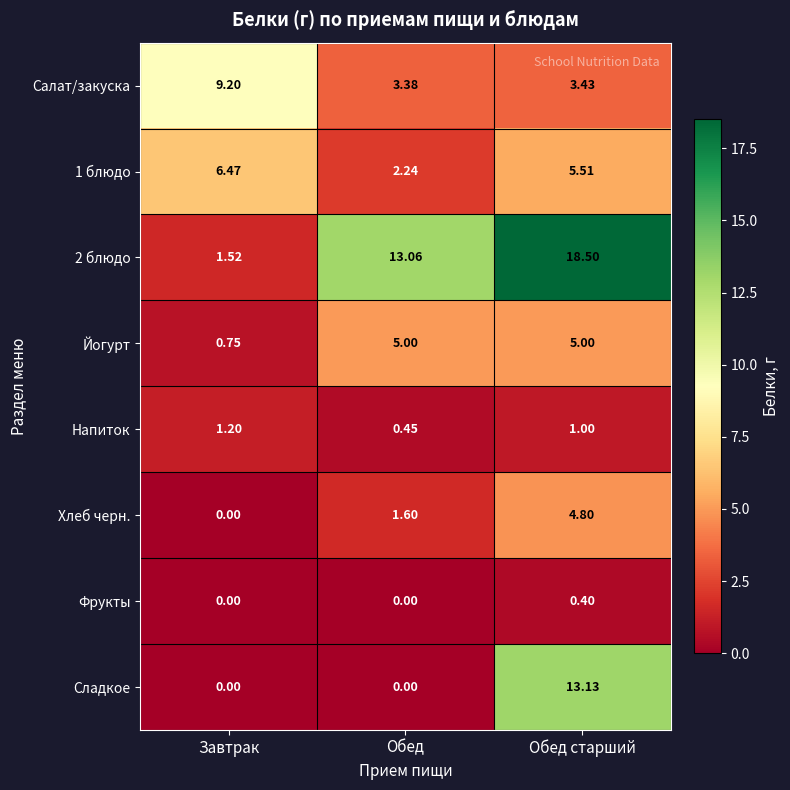

At how many categories does at least one series exceed 12?

2